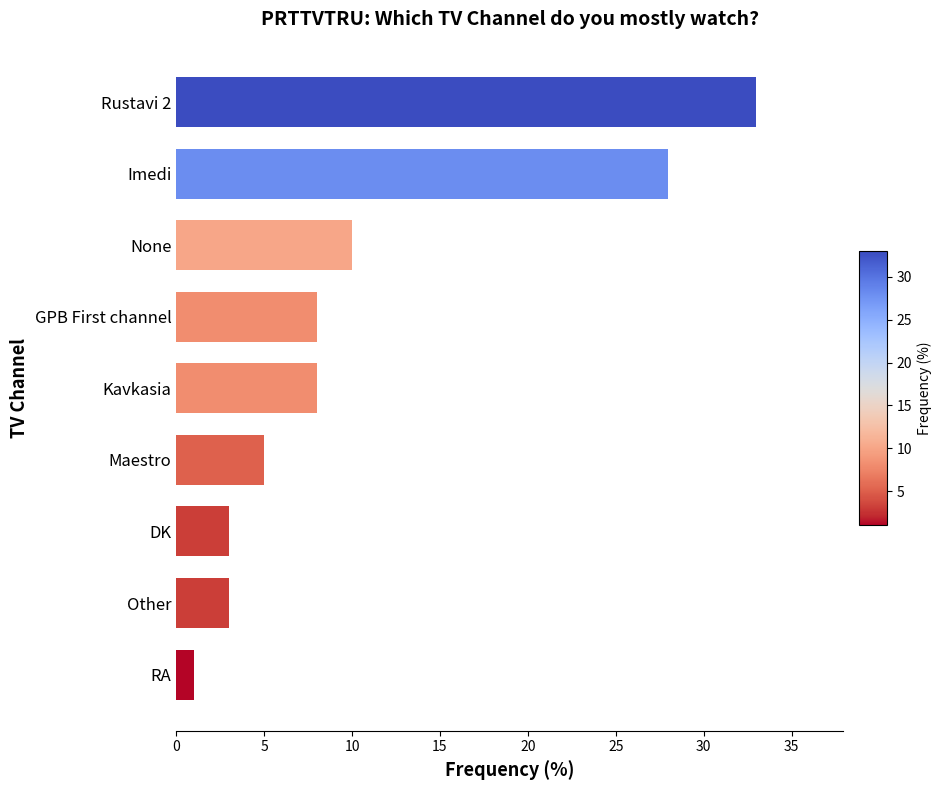

What is the change in value from RA to Other?

+2